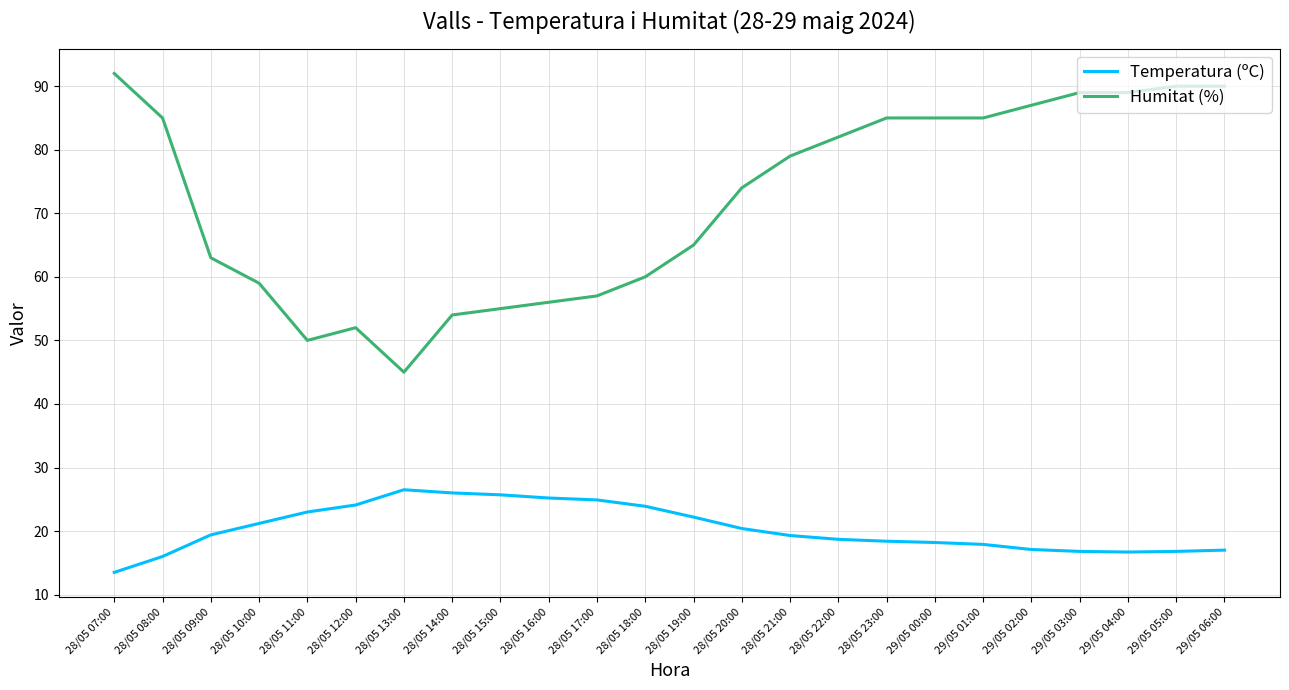

True or false: Temperatura (ºC) and Humitat (%) cross at least once.

False